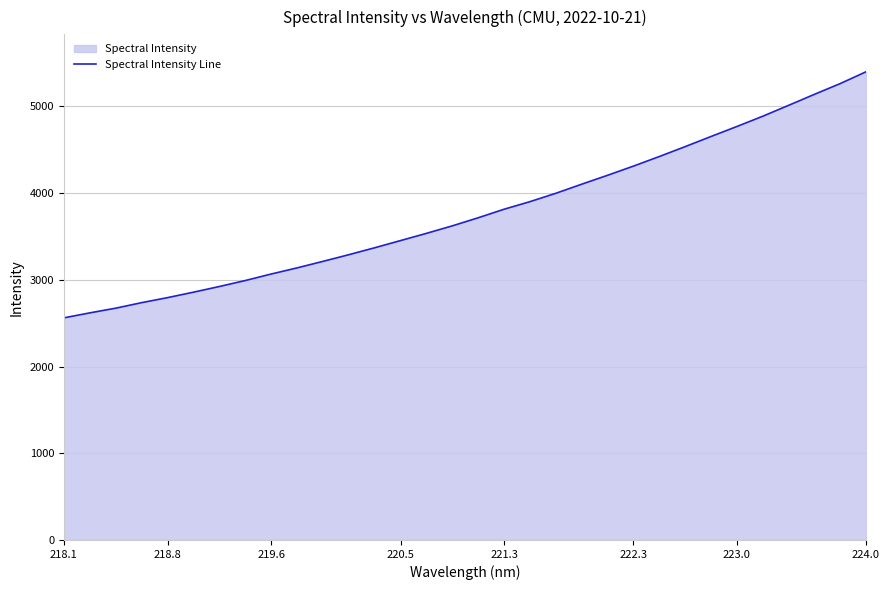

Is it true that the value at 224.0 is 5400.3?

True